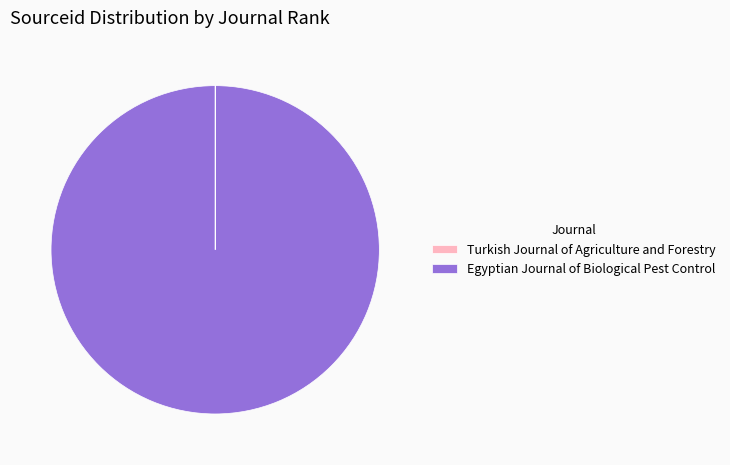

Is it true that Egyptian Journal of Biological Pest Control is 100% of the pie?

True